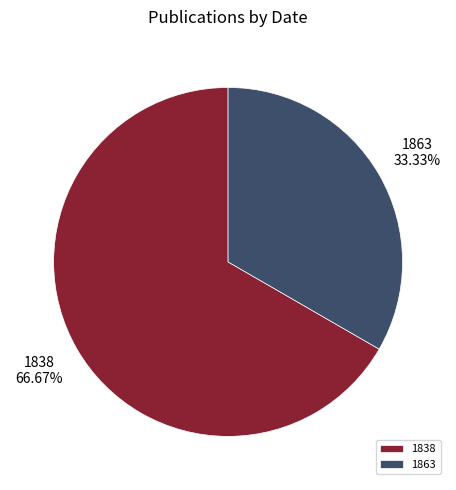

What is the ratio of the value at 1838 to the value at 1863?

2.0